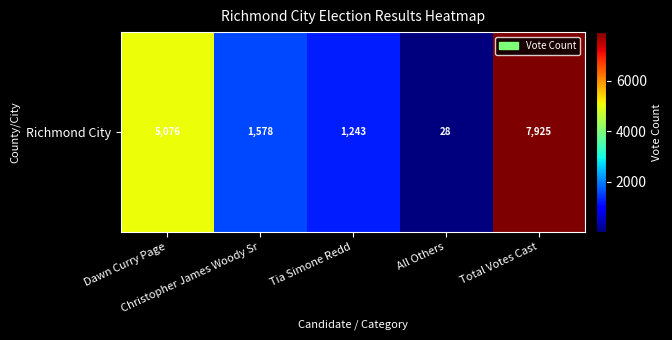

What is the difference between the maximum and minimum values?

7897